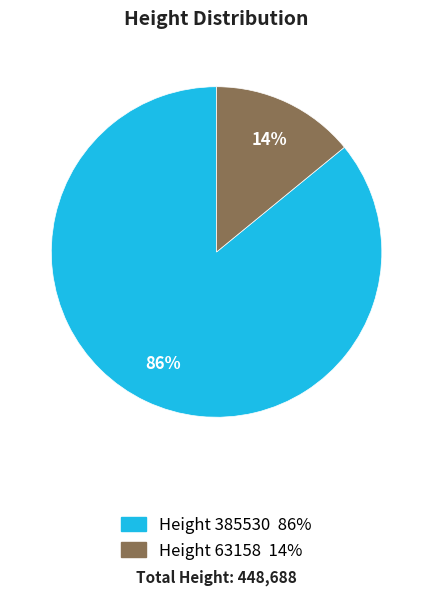

Is there a majority slice in this chart?

Yes